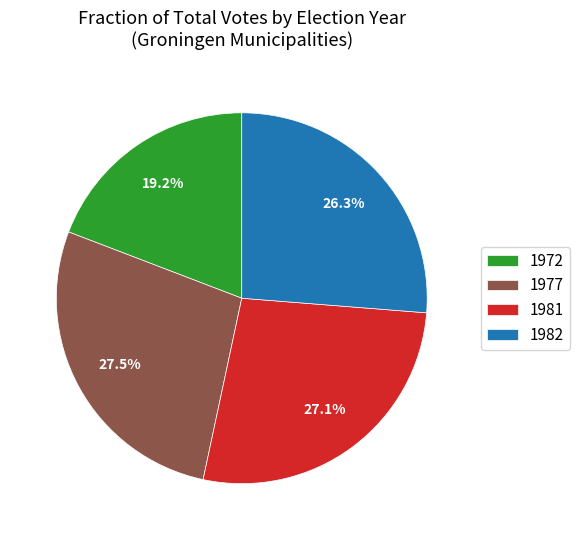

What is the ratio of the value at 1977 to the value at 1981?

1.0